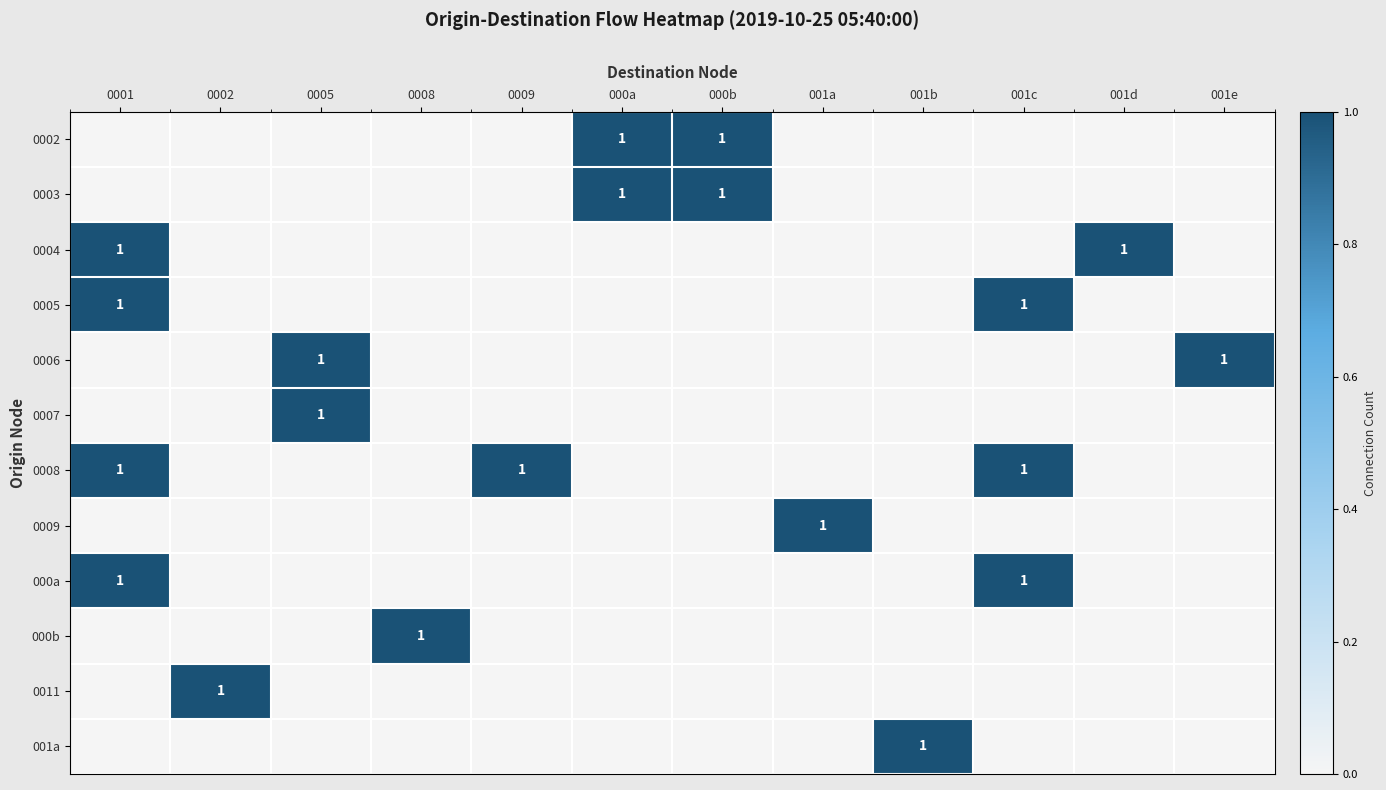

The value of 0008 at 0009 is 1. True or false?

True